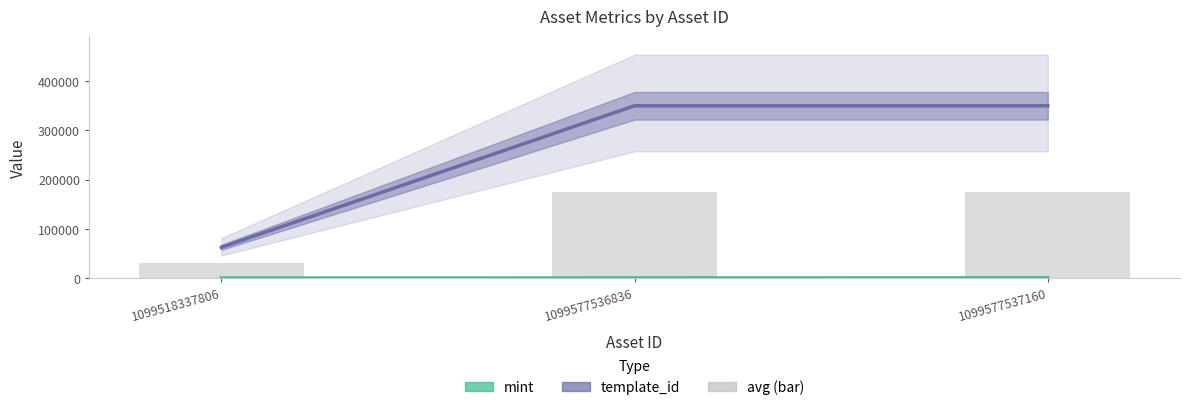

How many distinct data groups are displayed?

3